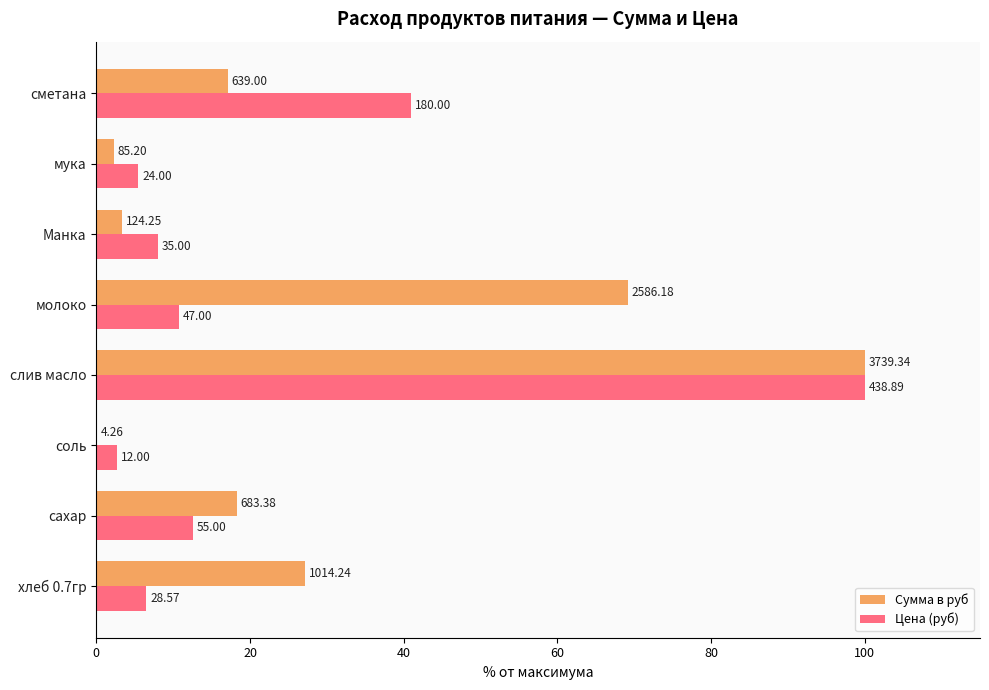

What position from the right is сметана?

1